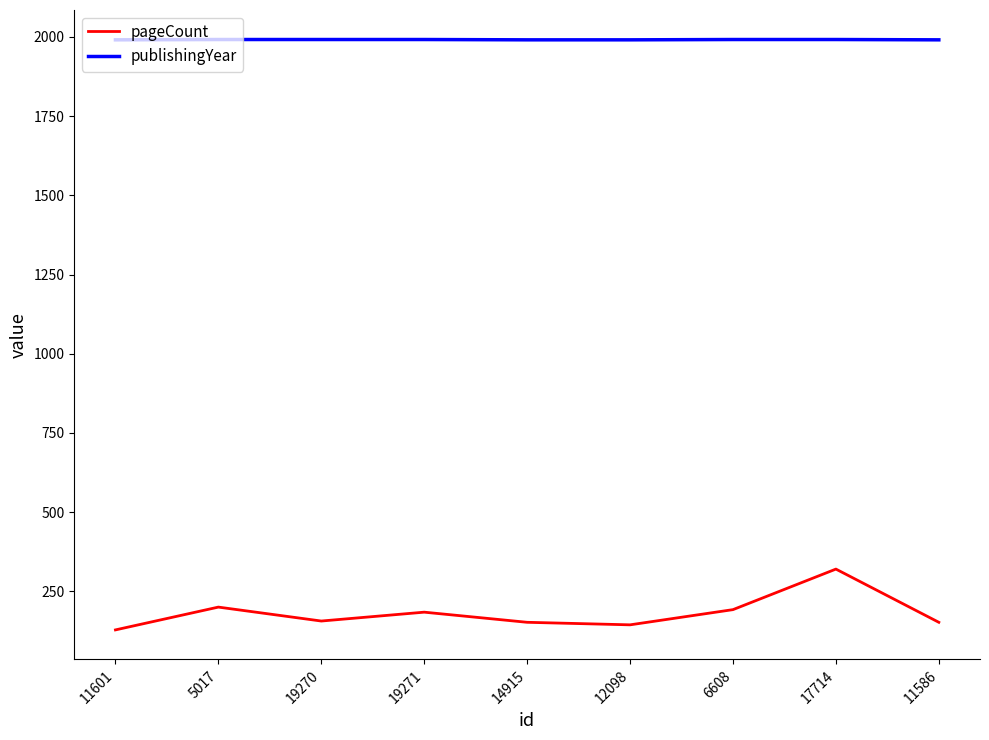

True or false: pageCount and publishingYear cross at least once.

False